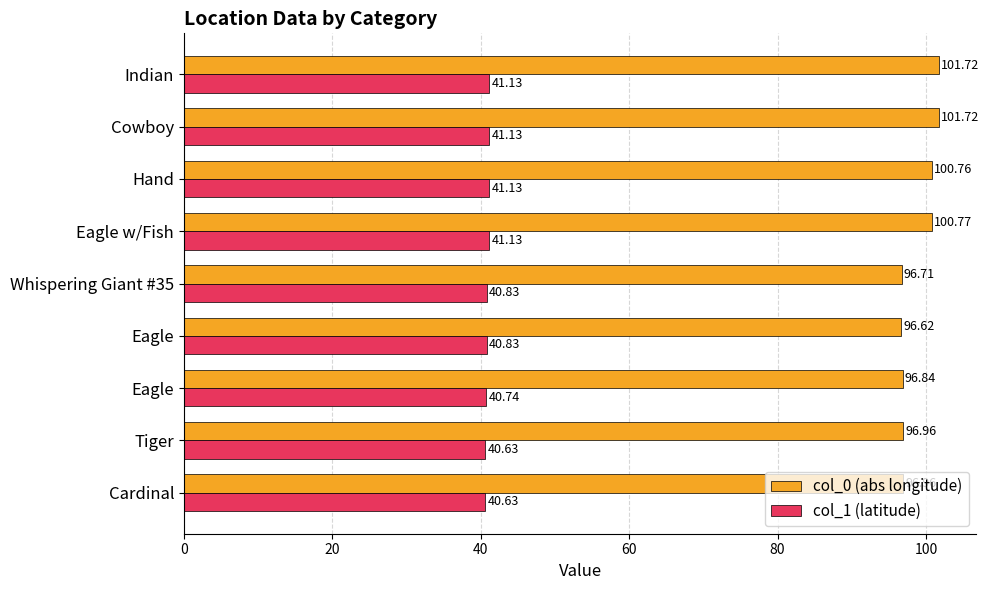

How many data points does each series have?

9